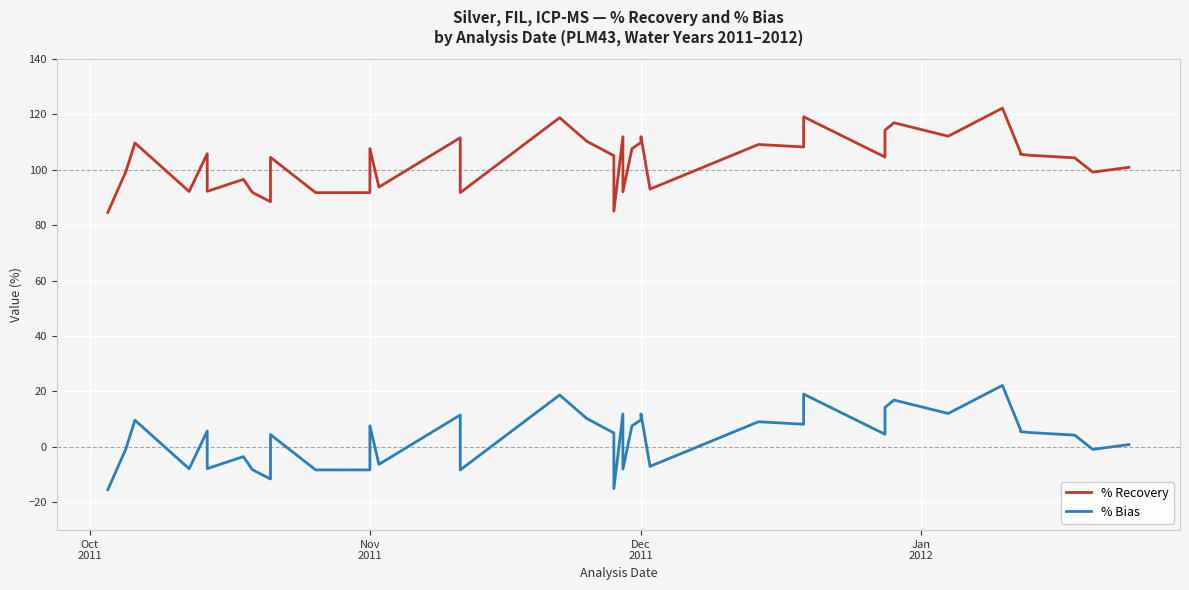

How many lines are shown in the chart?

2